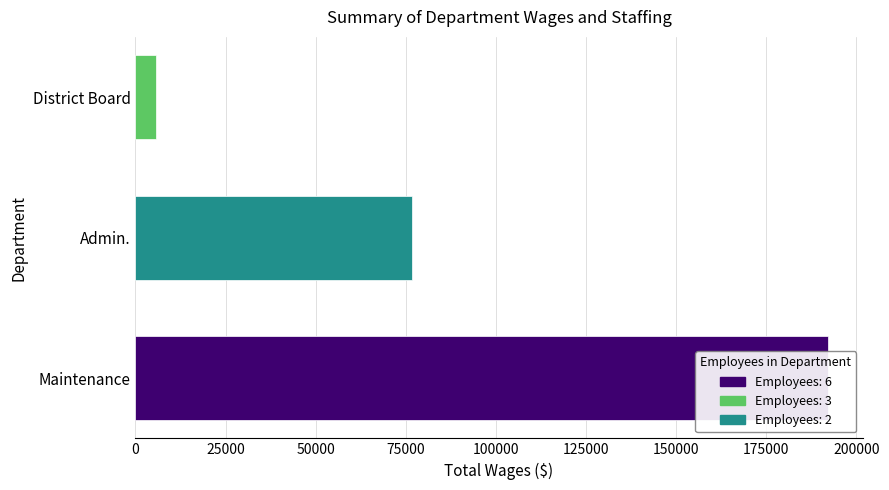

Count the number of data series in this chart.

1